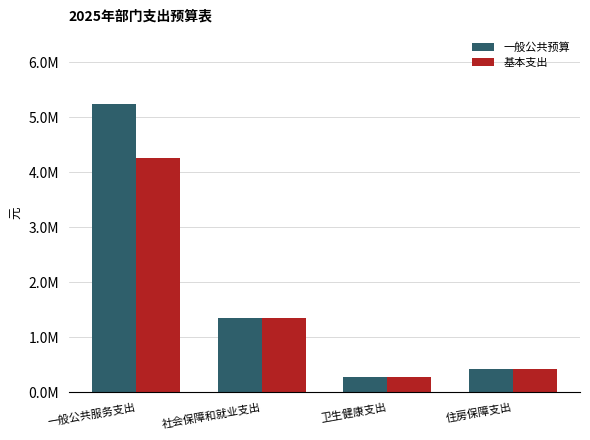

Reading left to right, what are all the values shown in this chart?

一般公共预算: 5240153.1	1358280.6	283592.7	435094.8
基本支出: 4266153.1	1358280.6	283592.7	435094.8